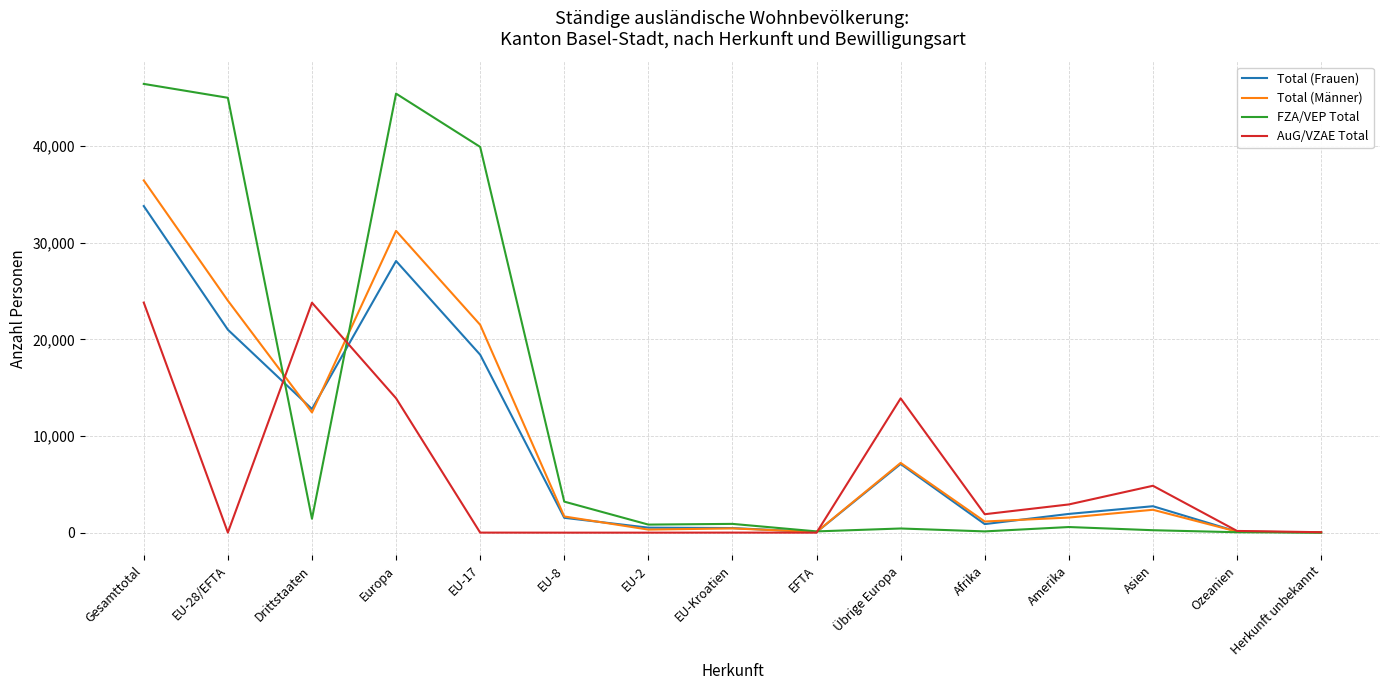

Is this an area chart (filled region under the line)?

No